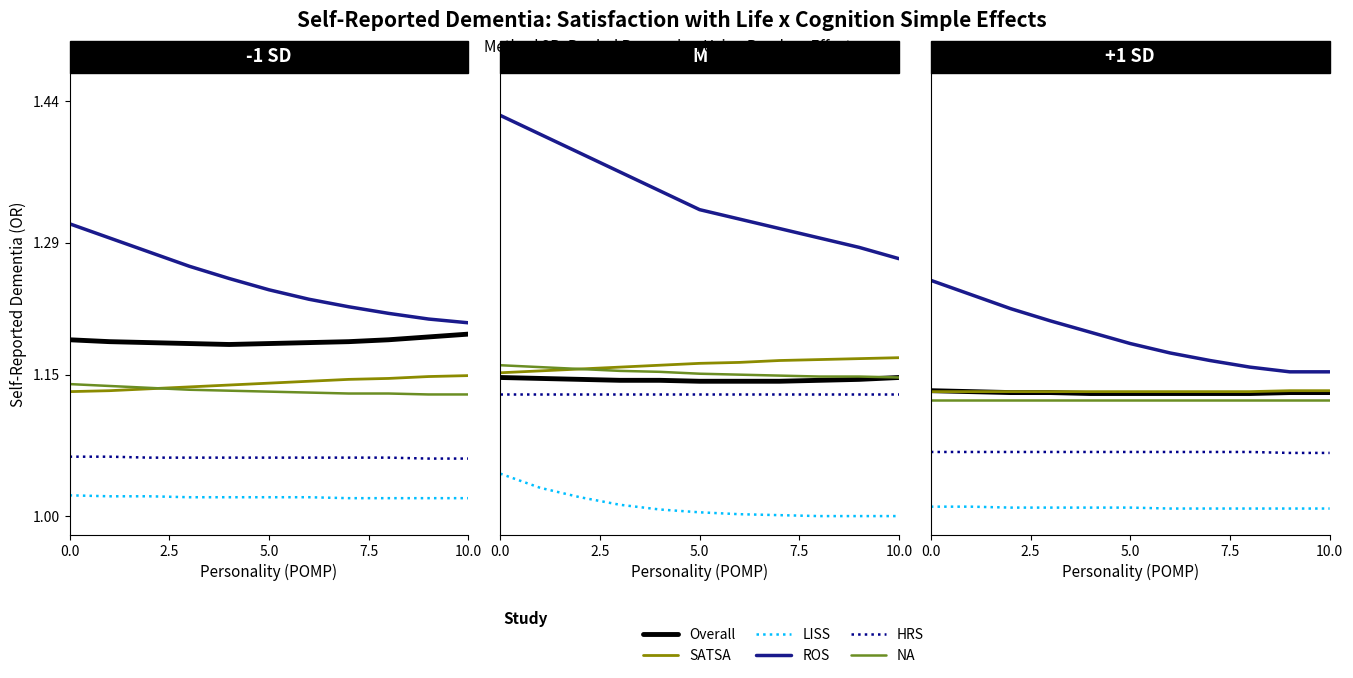

Reading right to left, extract all data points from this chart.

Overall: 1.1	1.1	1.1	1.1	1.1	1.1	1.1	1.1	1.1	1.1	1.1
ROS: 1.2	1.2	1.2	1.2	1.2	1.2	1.2	1.2	1.2	1.2	1.2
SATSA: 1.1	1.1	1.1	1.1	1.1	1.1	1.1	1.1	1.1	1.1	1.1
HRS: 1.1	1.1	1.1	1.1	1.1	1.1	1.1	1.1	1.1	1.1	1.1
LISS: 1.0	1.0	1.0	1.0	1.0	1.0	1.0	1.0	1.0	1.0	1.0
NA: 1.1	1.1	1.1	1.1	1.1	1.1	1.1	1.1	1.1	1.1	1.1